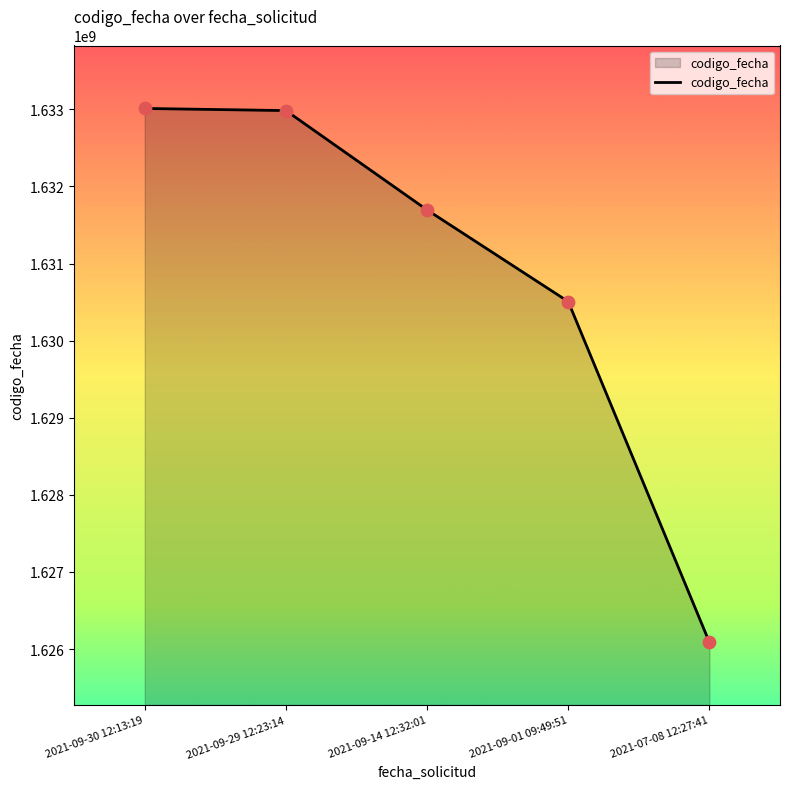

What is the ratio of the value at 2021-09-14 12:32:01 to the value at 2021-07-08 12:27:41?

1.0